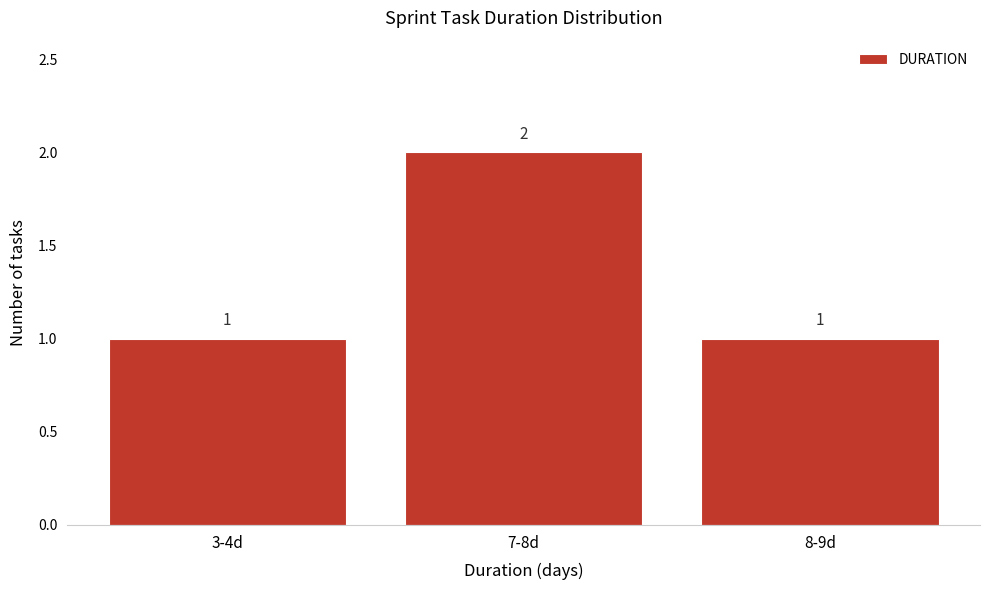

Reading left to right, list all the values displayed in this chart.

1	2	1